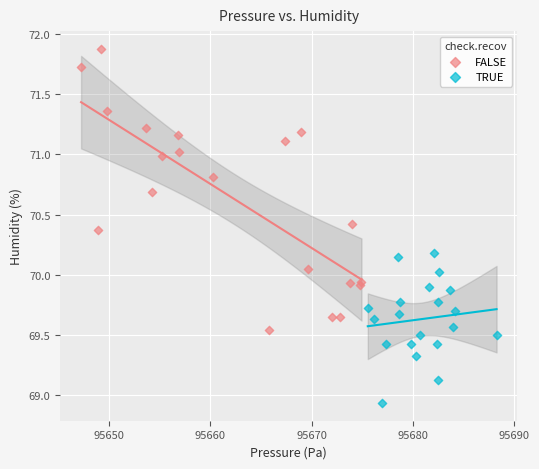

Which series contains the lowest Y value?

TRUE